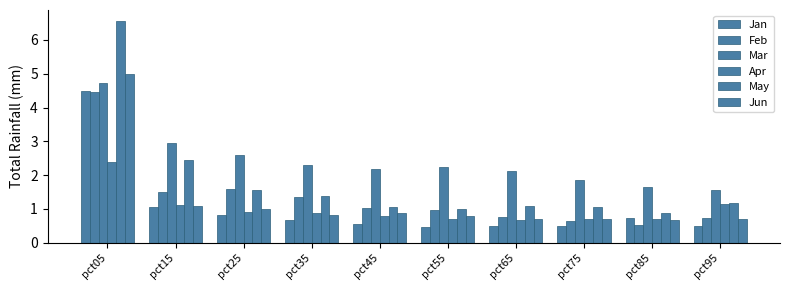

Read the Jun value at pct55.

0.8